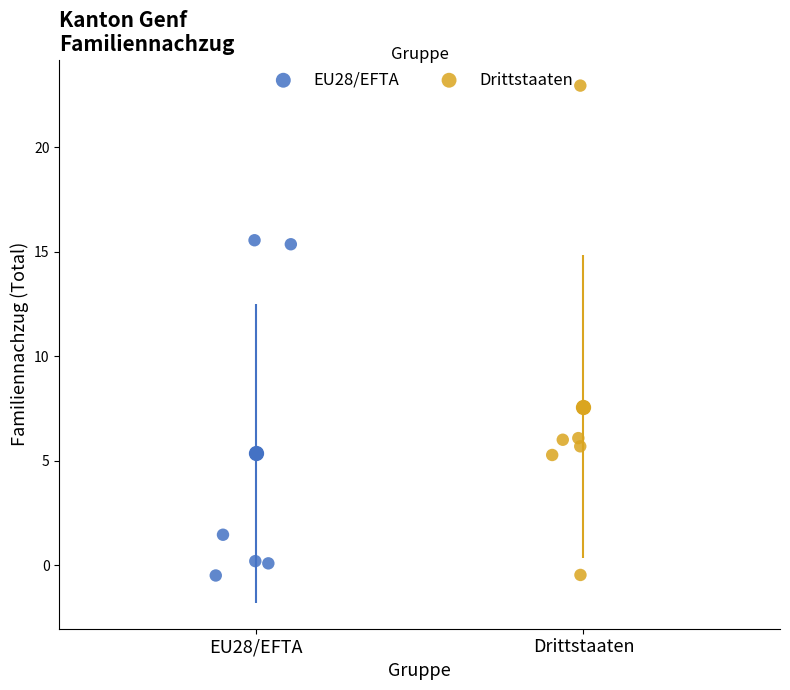

What are all the series names shown in the legend?

EU28/EFTA, Drittstaaten